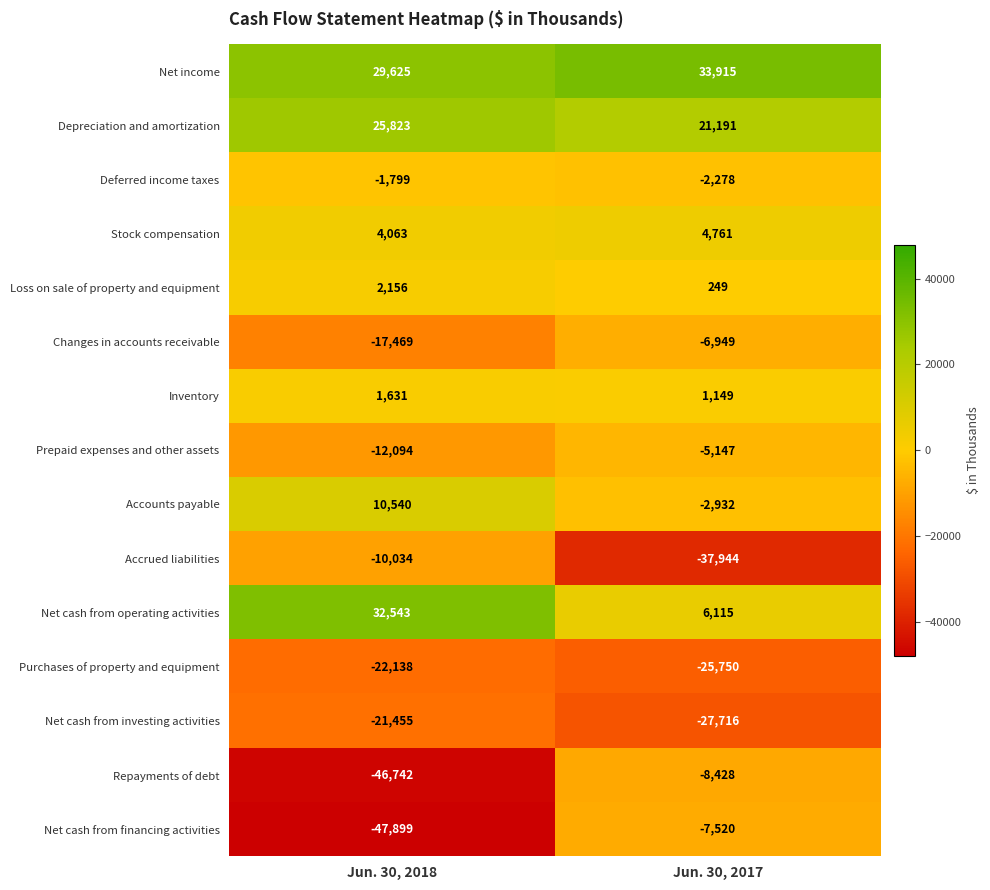

True or false: Accounts payable has a value of 10540 at Jun. 30, 2018.

True